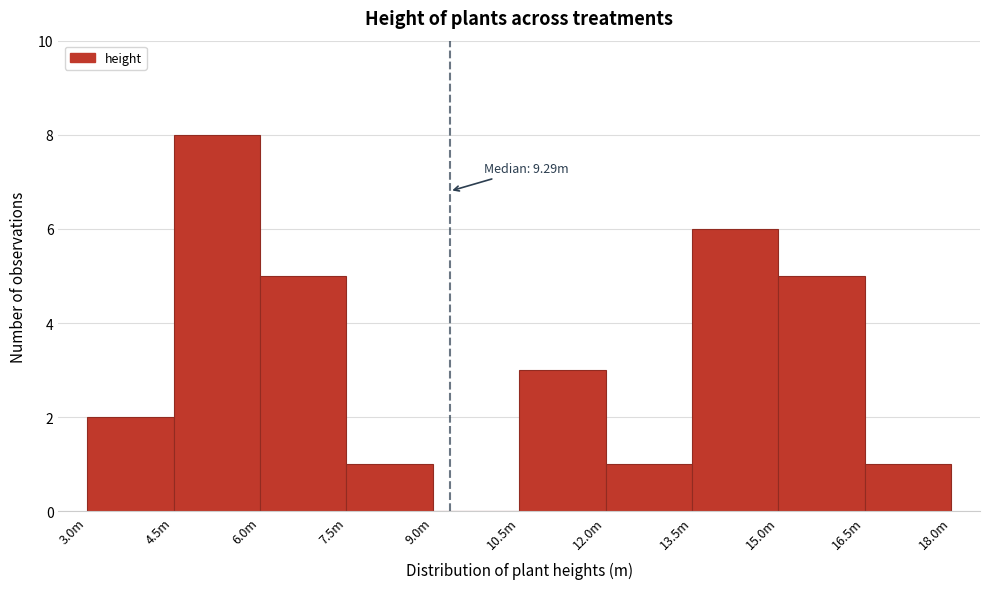

Reading right to left, extract all data points from this chart.

16.5m=1	15.0m=5	13.5m=6	12.0m=1	10.5m=3	9.0m=0	7.5m=1	6.0m=5	4.5m=8	3.0m=2